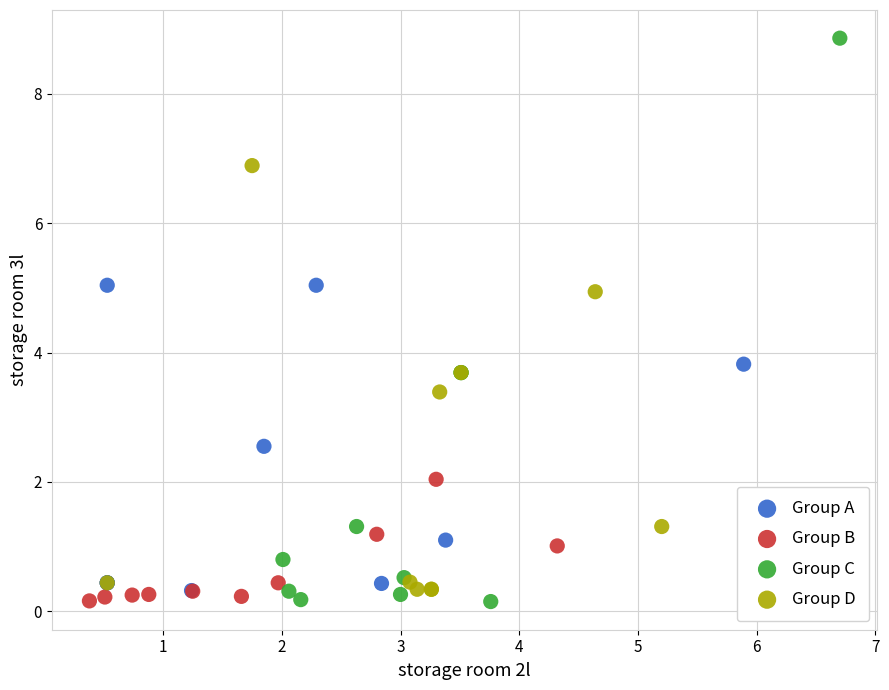

Which series reaches the maximum Y coordinate?

Group C